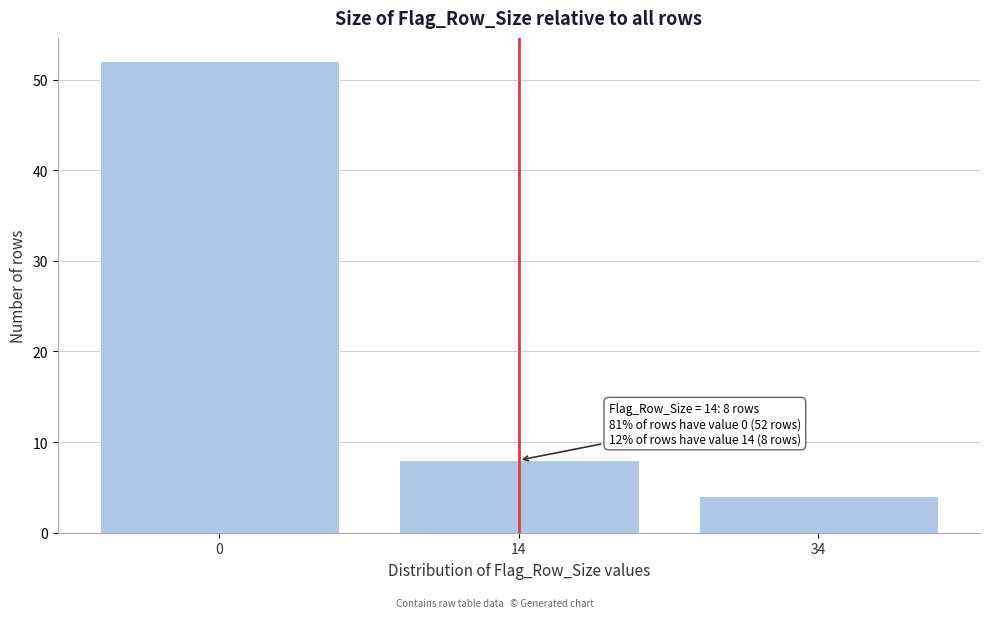

Reading right to left, extract all data points from this chart.

34=4	14=8	0=52